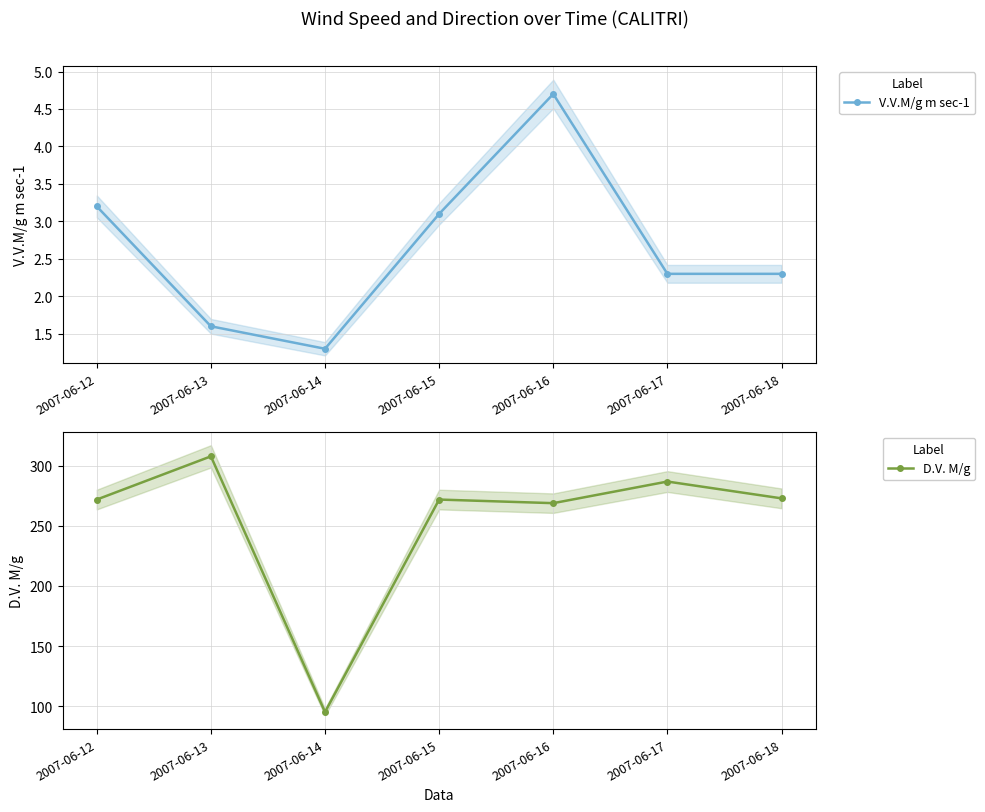

True or false: V.V.M/g m sec-1 and D.V. M/g cross at least once.

False